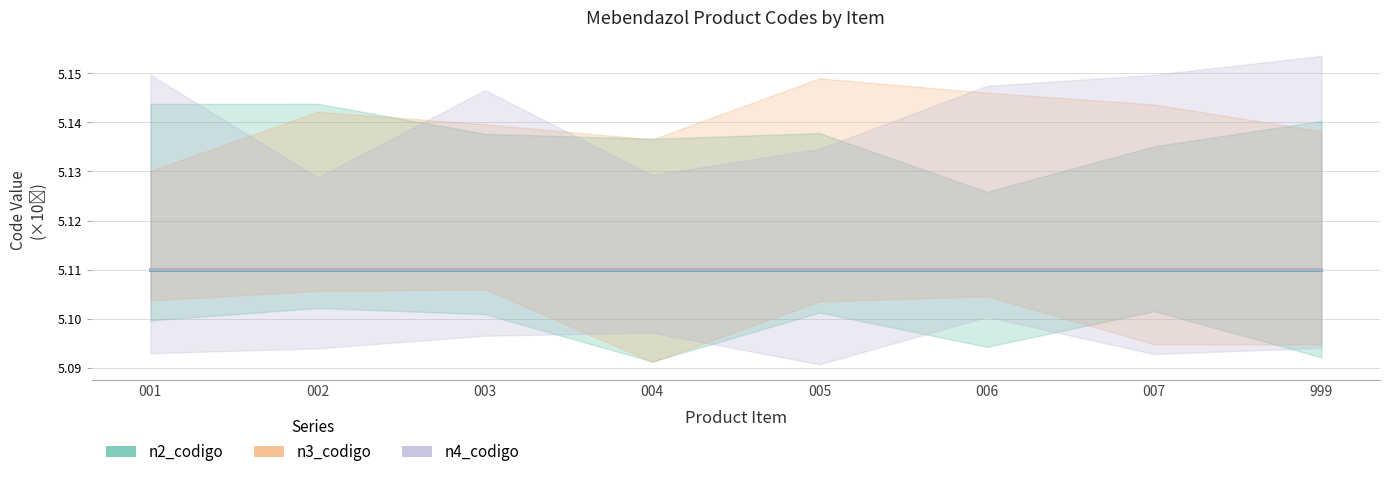

True or false: n3_codigo and n2_codigo intersect in this chart.

False